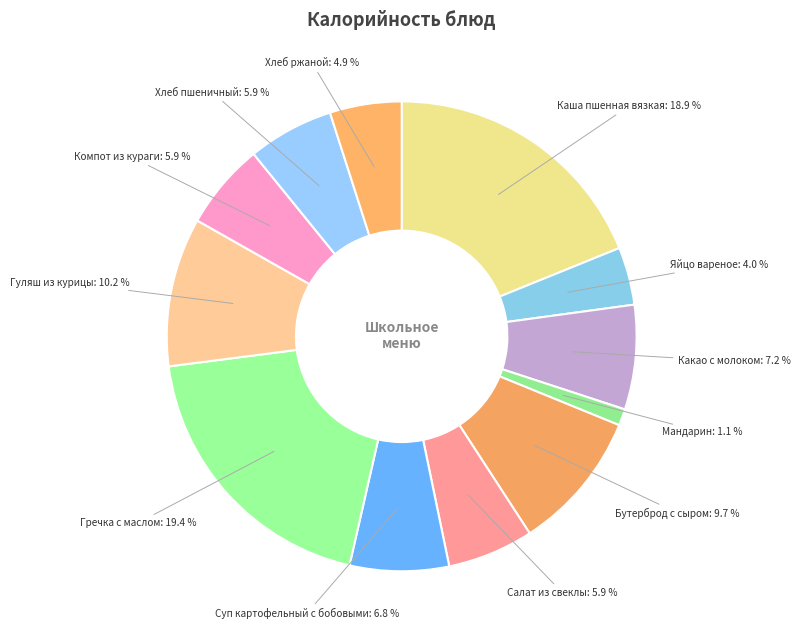

True or false: Яйцо вареное accounts for 4% of the total.

True